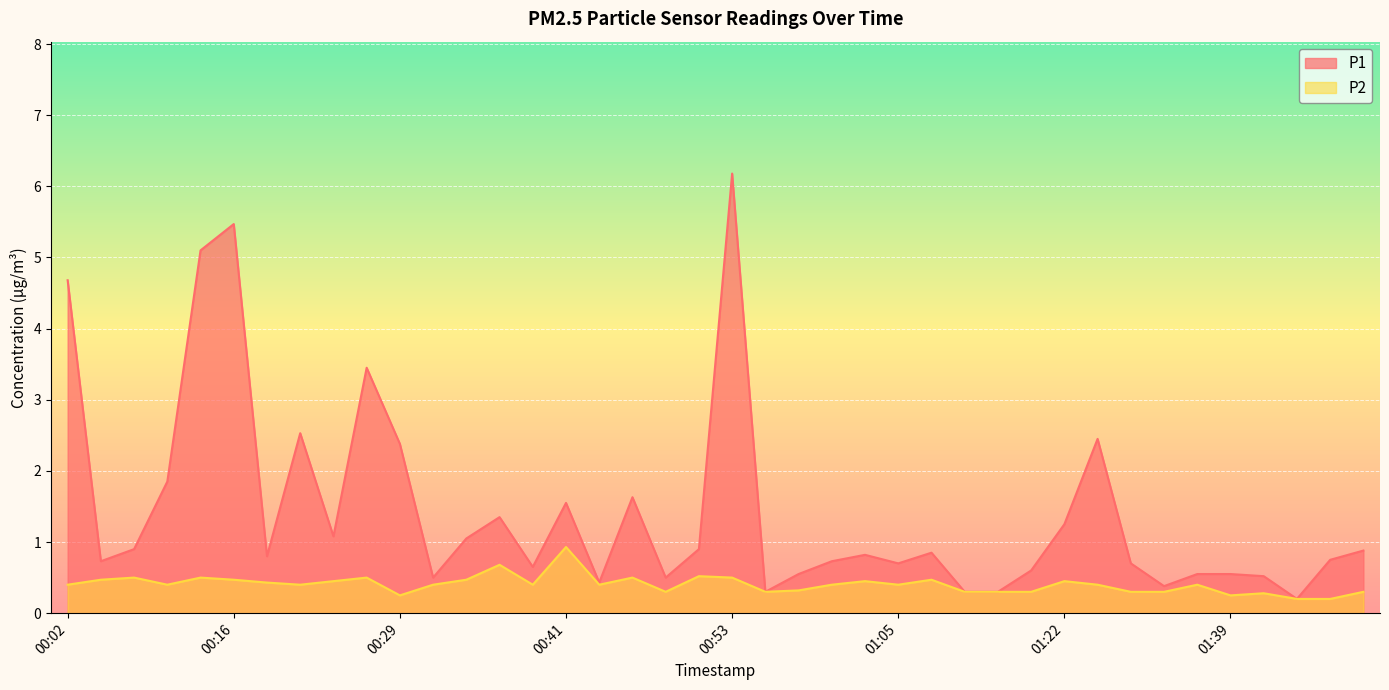

Is the value of P1 at 00:14 greater than the value of P2 at 01:51?

Yes